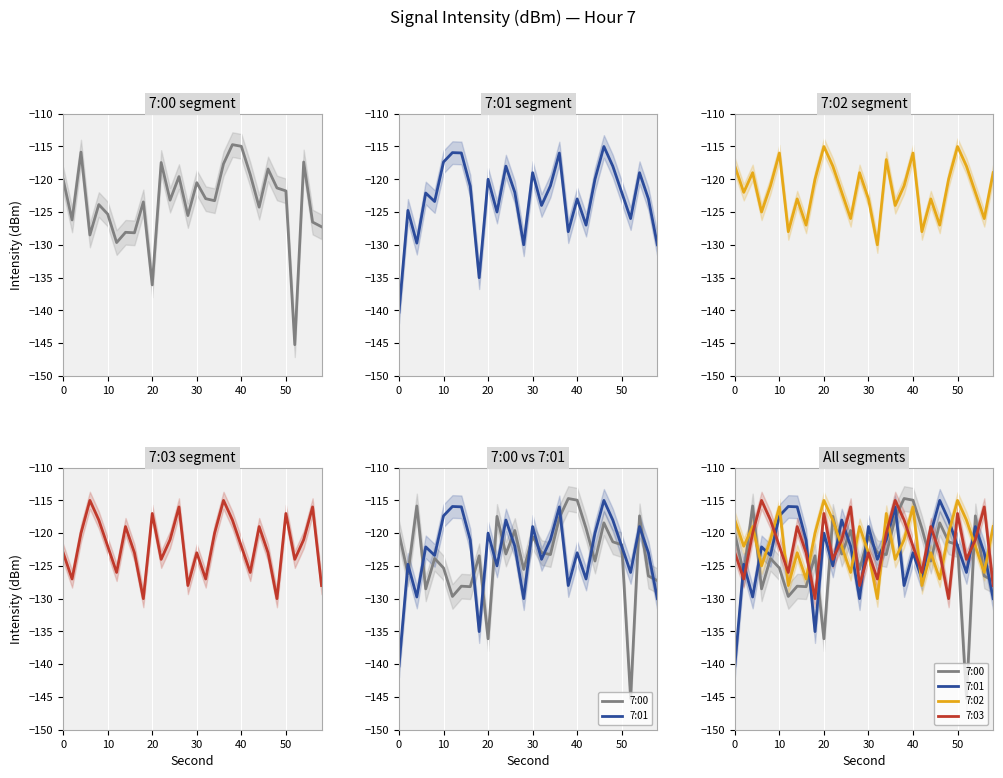

Reading right to left, list all the values displayed in this chart.

7:00: -127.2	-126.5	-117.4	-145.2	-121.8	-121.3	-118.4	-124.3	-119.3	-115.0	-114.7	-117.6	-123.3	-123.0	-120.5	-125.5	-119.6	-123.2	-117.4	-136.1	-123.5	-128.2	-128.1	-129.7	-125.3	-123.9	-128.5	-115.9	-126.2	-120.0
7:01: -130.0	-123.0	-119.0	-126.0	-122.0	-118.0	-115.0	-120.0	-127.0	-123.0	-128.0	-116.0	-121.0	-124.0	-119.0	-130.0	-122.0	-118.0	-125.0	-120.0	-135.0	-121.1	-116.0	-115.9	-117.4	-123.4	-122.1	-129.7	-124.8	-140.3
7:02: -119.0	-126.0	-122.0	-118.0	-115.0	-120.0	-127.0	-123.0	-128.0	-116.0	-121.0	-124.0	-117.0	-130.0	-123.0	-119.0	-126.0	-122.0	-118.0	-115.0	-120.0	-127.0	-123.0	-128.0	-116.0	-121.0	-125.0	-119.0	-122.0	-118.0
7:03: -128.0	-116.0	-121.0	-124.0	-117.0	-130.0	-123.0	-119.0	-126.0	-122.0	-118.0	-115.0	-120.0	-127.0	-123.0	-128.0	-116.0	-121.0	-124.0	-117.0	-130.0	-123.0	-119.0	-126.0	-122.0	-118.0	-115.0	-120.0	-127.0	-123.0